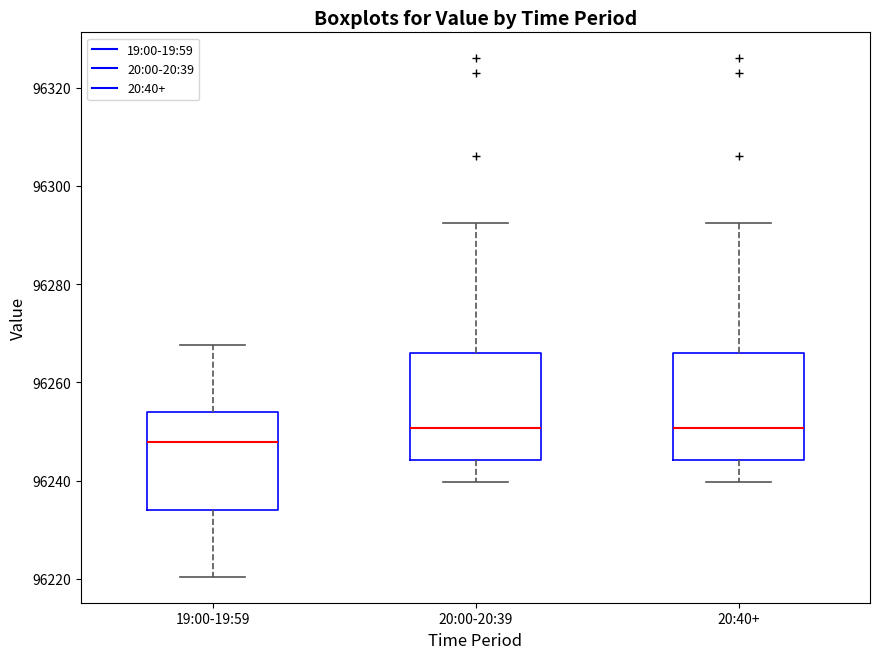

Where does the median line of the box for 20:00-20:39 sit on the y-axis? The values are not printed on the chart, so give them approximately, as read against the axis.

96250